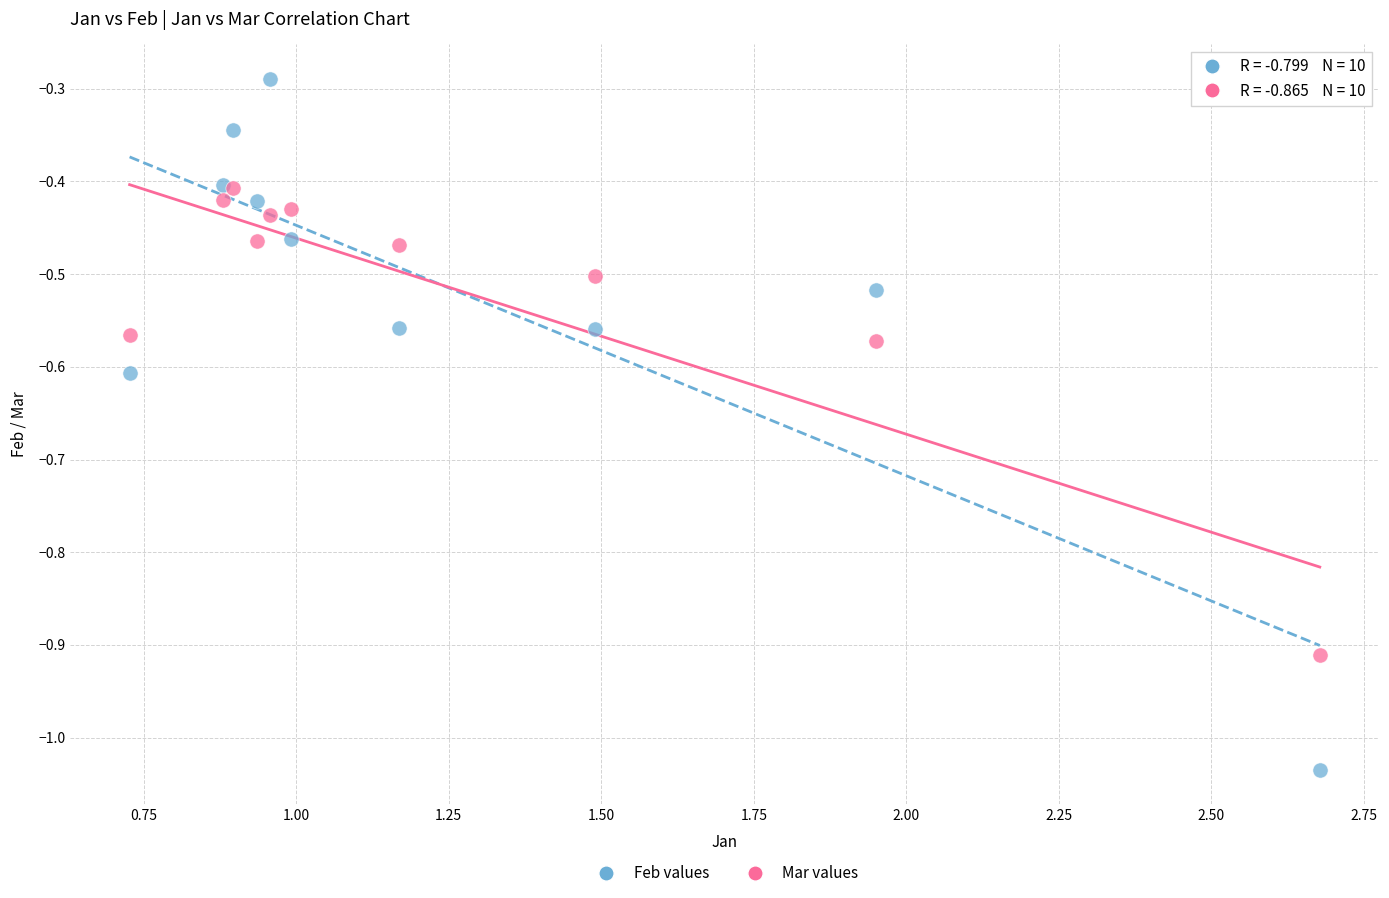

Which series has the widest spread of Y values?

Feb values